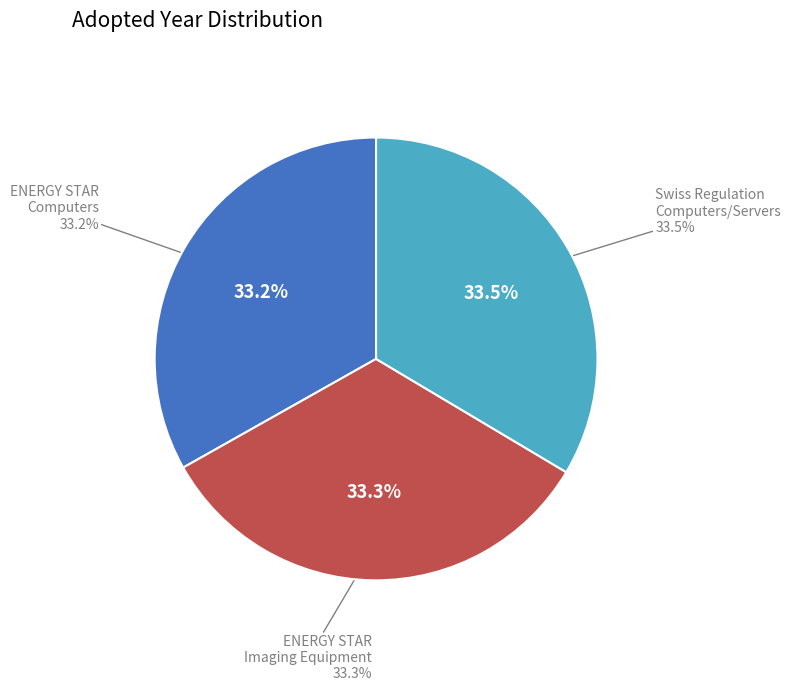

What percentage is the Swiss Regulation Computers/Servers slice, to the nearest percent?

34%